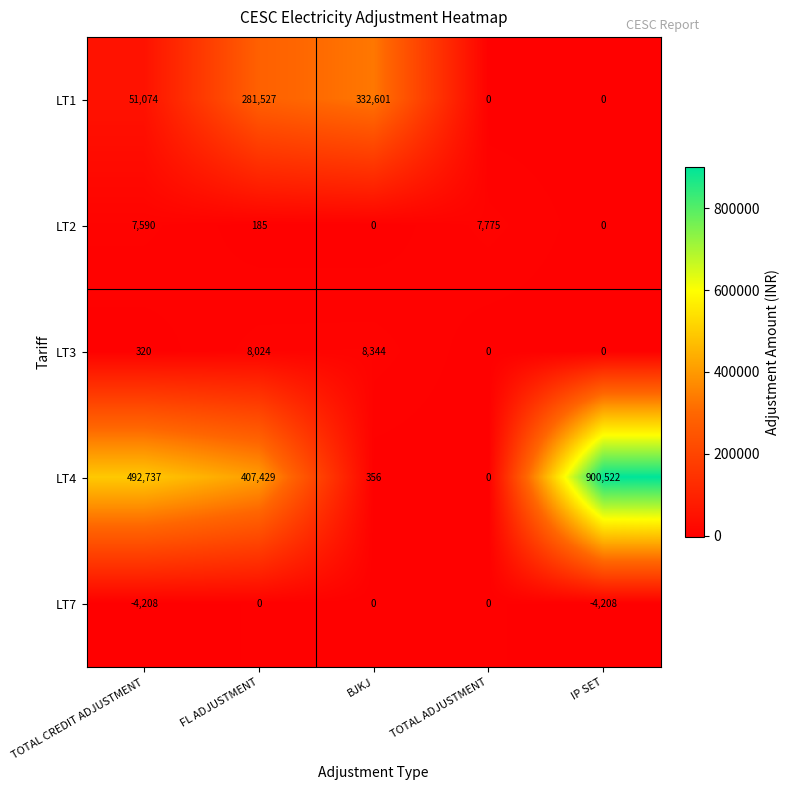

At which category is the sum across all series the highest?

IP SET